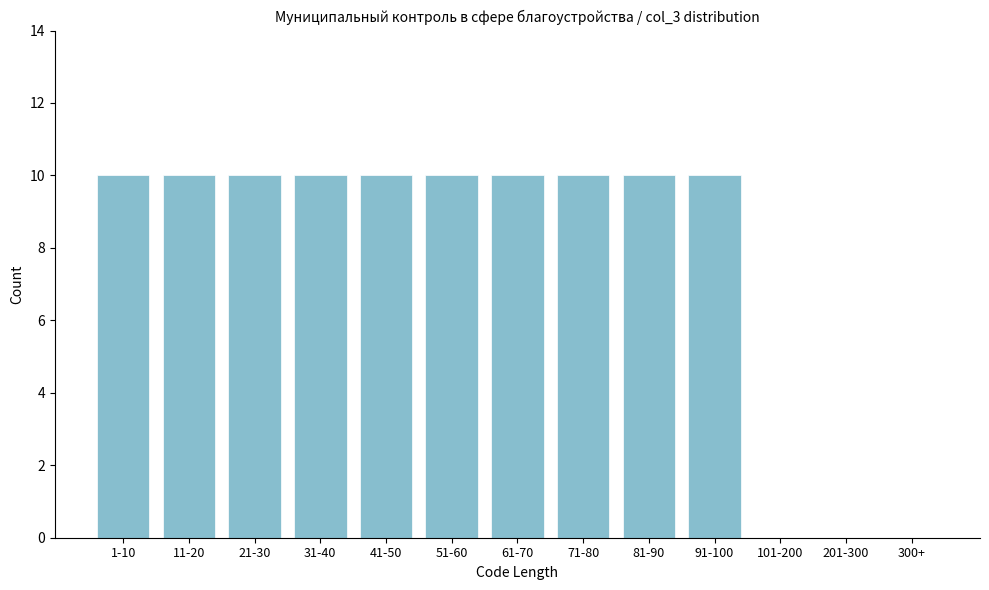

Reading left to right, what are all the values shown in this chart?

1-10=10	11-20=10	21-30=10	31-40=10	41-50=10	51-60=10	61-70=10	71-80=10	81-90=10	91-100=10	101-200=0	201-300=0	300+=0